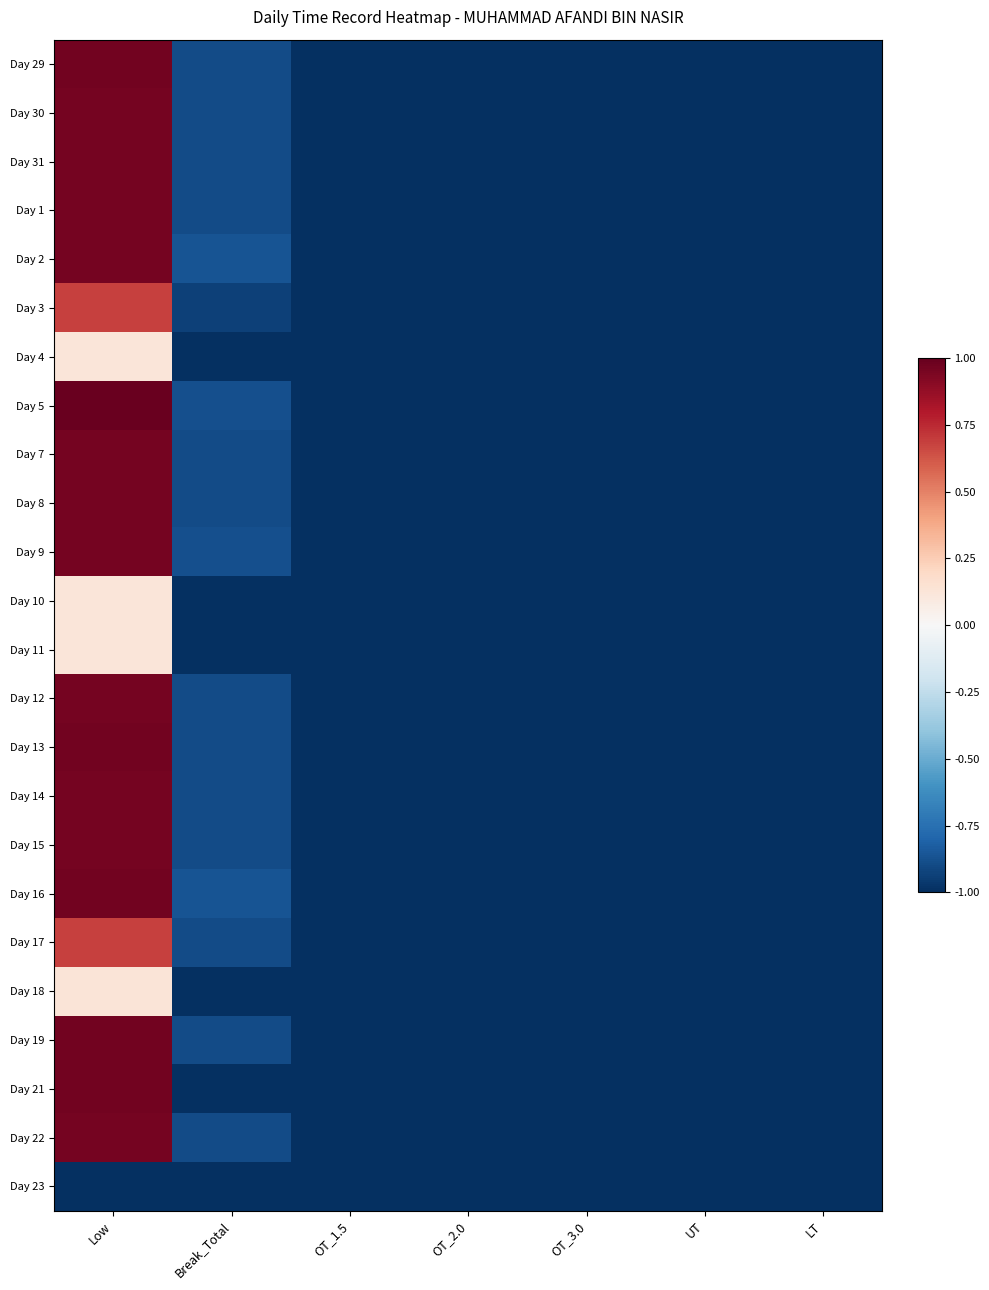

Reading right to left, what are all the values shown in this chart?

Day 29: LT=-1.0	UT=-1.0	OT_3.0=-1.0	OT_2.0=-1.0	OT_1.5=-1.0	Break_Total=-0.9	Low=1.0
Day 30: LT=-1.0	UT=-1.0	OT_3.0=-1.0	OT_2.0=-1.0	OT_1.5=-1.0	Break_Total=-0.9	Low=1.0
Day 31: LT=-1.0	UT=-1.0	OT_3.0=-1.0	OT_2.0=-1.0	OT_1.5=-1.0	Break_Total=-0.9	Low=1.0
Day 1: LT=-1.0	UT=-1.0	OT_3.0=-1.0	OT_2.0=-1.0	OT_1.5=-1.0	Break_Total=-0.9	Low=1.0
Day 2: LT=-1.0	UT=-1.0	OT_3.0=-1.0	OT_2.0=-1.0	OT_1.5=-1.0	Break_Total=-0.9	Low=1.0
Day 3: LT=-1.0	UT=-1.0	OT_3.0=-1.0	OT_2.0=-1.0	OT_1.5=-1.0	Break_Total=-0.9	Low=0.7
Day 4: LT=-1.0	UT=-1.0	OT_3.0=-1.0	OT_2.0=-1.0	OT_1.5=-1.0	Break_Total=-1.0	Low=0.1
Day 5: LT=-1.0	UT=-1.0	OT_3.0=-1.0	OT_2.0=-1.0	OT_1.5=-1.0	Break_Total=-0.9	Low=1.0
Day 7: LT=-1.0	UT=-1.0	OT_3.0=-1.0	OT_2.0=-1.0	OT_1.5=-1.0	Break_Total=-0.9	Low=1.0
Day 8: LT=-1.0	UT=-1.0	OT_3.0=-1.0	OT_2.0=-1.0	OT_1.5=-1.0	Break_Total=-0.9	Low=1.0
Day 9: LT=-1.0	UT=-1.0	OT_3.0=-1.0	OT_2.0=-1.0	OT_1.5=-1.0	Break_Total=-0.9	Low=1.0
Day 10: LT=-1.0	UT=-1.0	OT_3.0=-1.0	OT_2.0=-1.0	OT_1.5=-1.0	Break_Total=-1.0	Low=0.1
Day 11: LT=-1.0	UT=-1.0	OT_3.0=-1.0	OT_2.0=-1.0	OT_1.5=-1.0	Break_Total=-1.0	Low=0.1
Day 12: LT=-1.0	UT=-1.0	OT_3.0=-1.0	OT_2.0=-1.0	OT_1.5=-1.0	Break_Total=-0.9	Low=1.0
Day 13: LT=-1.0	UT=-1.0	OT_3.0=-1.0	OT_2.0=-1.0	OT_1.5=-1.0	Break_Total=-0.9	Low=1.0
Day 14: LT=-1.0	UT=-1.0	OT_3.0=-1.0	OT_2.0=-1.0	OT_1.5=-1.0	Break_Total=-0.9	Low=1.0
Day 15: LT=-1.0	UT=-1.0	OT_3.0=-1.0	OT_2.0=-1.0	OT_1.5=-1.0	Break_Total=-0.9	Low=1.0
Day 16: LT=-1.0	UT=-1.0	OT_3.0=-1.0	OT_2.0=-1.0	OT_1.5=-1.0	Break_Total=-0.9	Low=1.0
Day 17: LT=-1.0	UT=-1.0	OT_3.0=-1.0	OT_2.0=-1.0	OT_1.5=-1.0	Break_Total=-0.9	Low=0.7
Day 18: LT=-1.0	UT=-1.0	OT_3.0=-1.0	OT_2.0=-1.0	OT_1.5=-1.0	Break_Total=-1.0	Low=0.1
Day 19: LT=-1.0	UT=-1.0	OT_3.0=-1.0	OT_2.0=-1.0	OT_1.5=-1.0	Break_Total=-0.9	Low=1.0
Day 21: LT=-1.0	UT=-1.0	OT_3.0=-1.0	OT_2.0=-1.0	OT_1.5=-1.0	Break_Total=-1.0	Low=1.0
Day 22: LT=-1.0	UT=-1.0	OT_3.0=-1.0	OT_2.0=-1.0	OT_1.5=-1.0	Break_Total=-0.9	Low=1.0
Day 23: LT=-1.0	UT=-1.0	OT_3.0=-1.0	OT_2.0=-1.0	OT_1.5=-1.0	Break_Total=-1.0	Low=-1.0